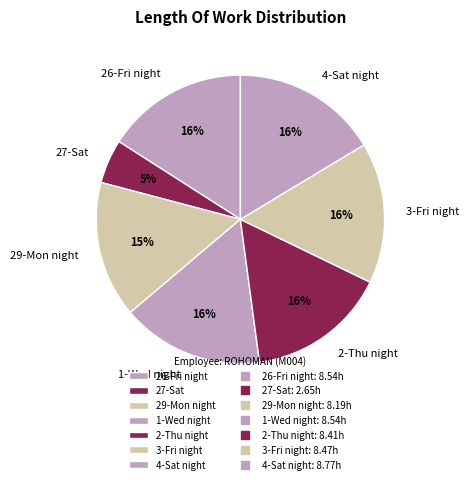

How many segments does this pie chart have?

7